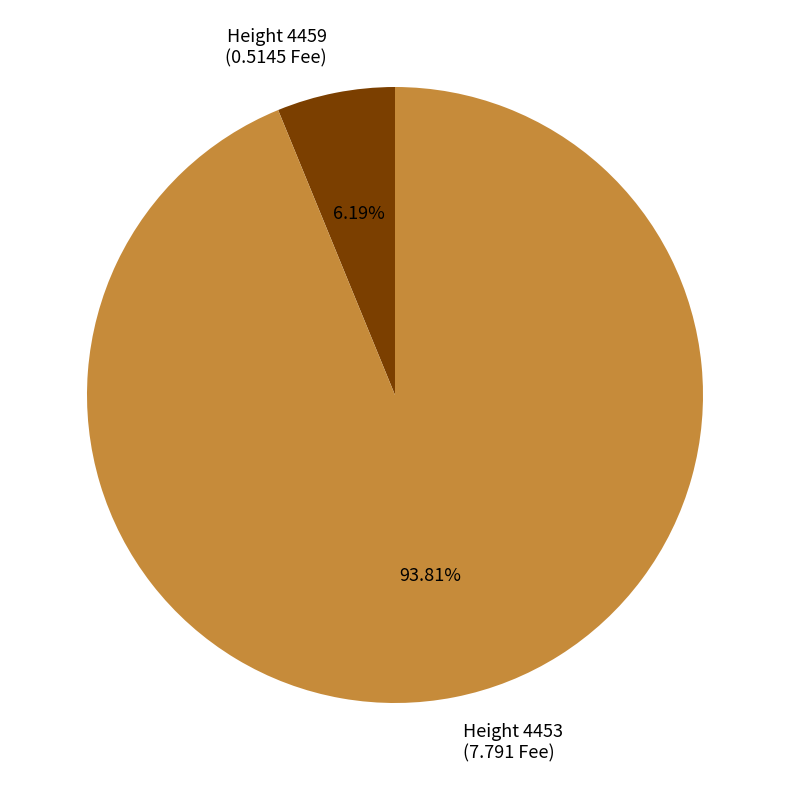

Which slice is the smallest?

Height 4459 (0.5145 Fee)